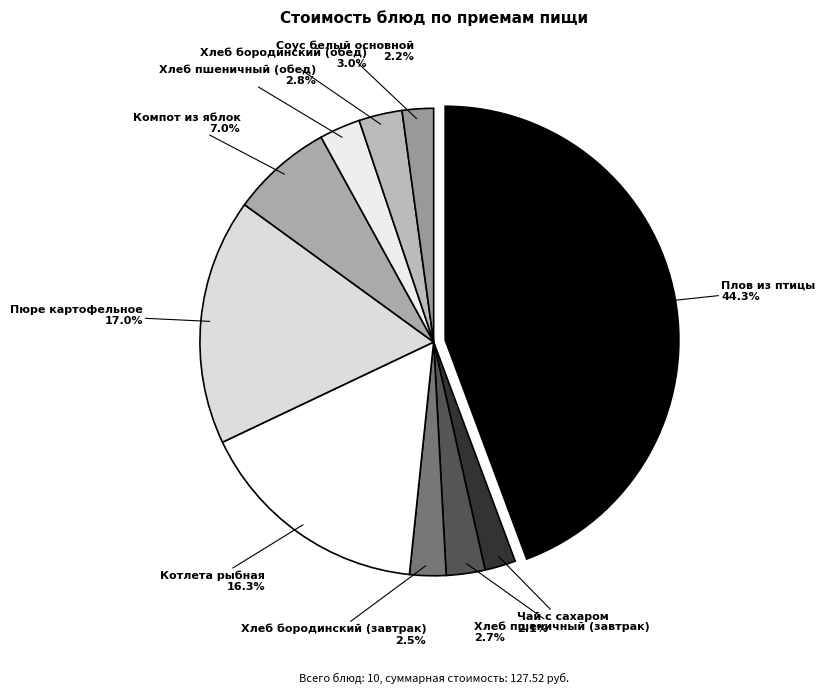

What percentage is NOT represented by Пюре картофельное?

83.0%